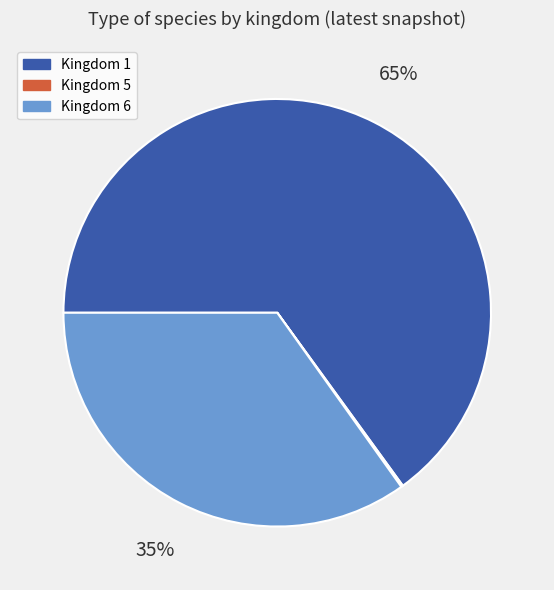

Is there a majority slice in this chart?

Yes